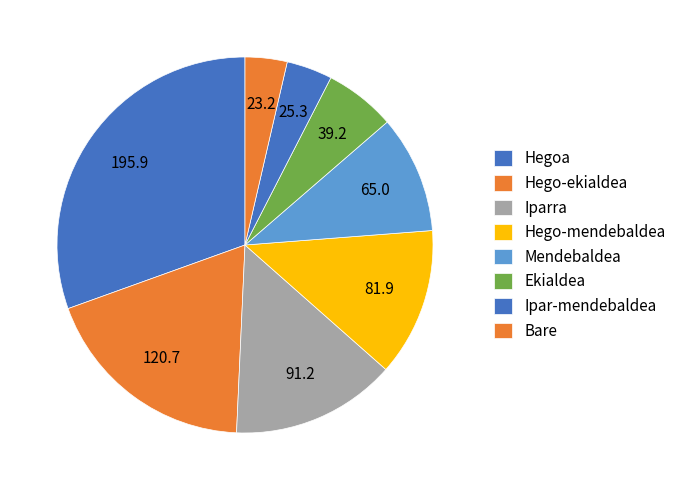

Which slice is the largest?

Hegoa